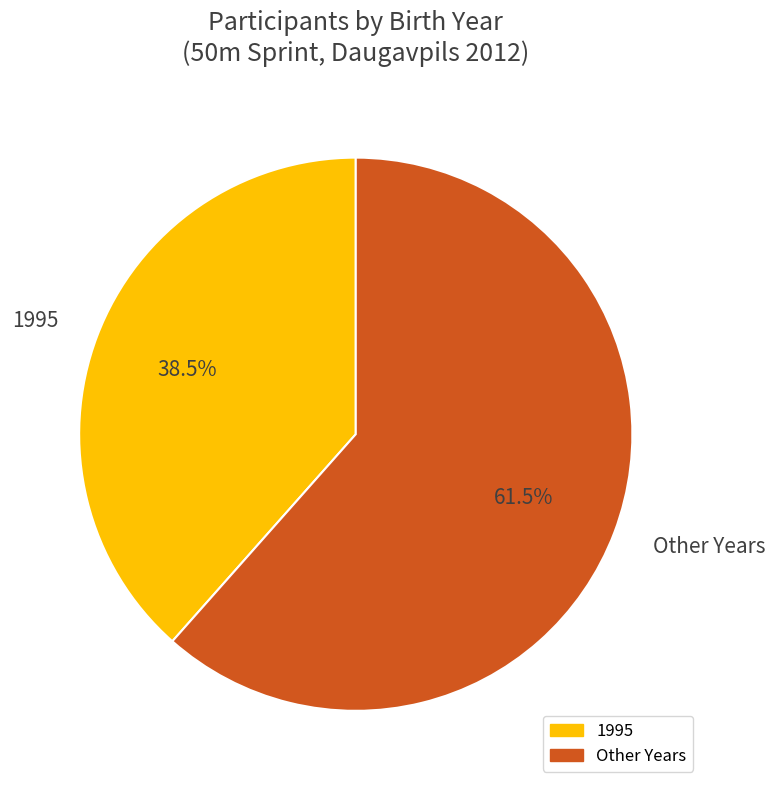

Which has a higher value, Other Years or 1995?

Other Years